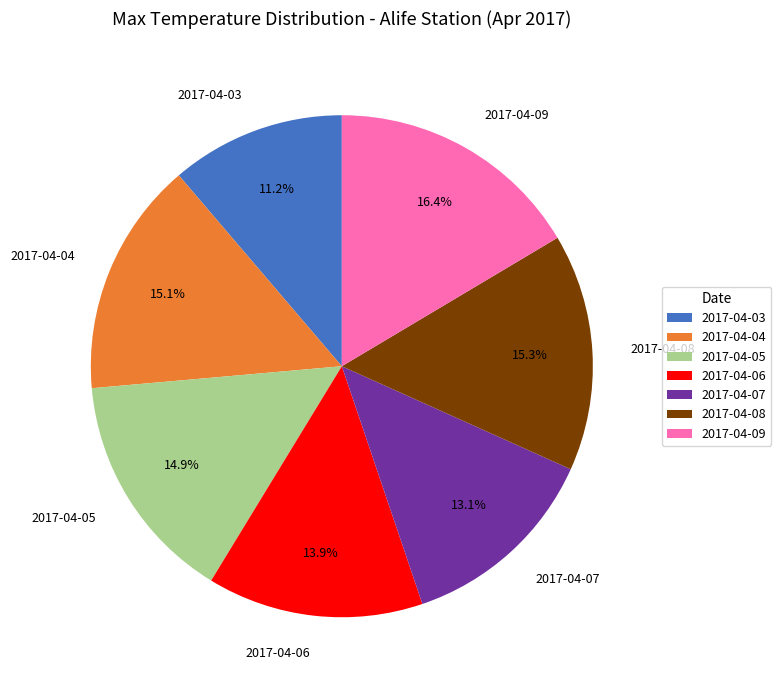

Is there any slice that represents more than half of the pie?

No